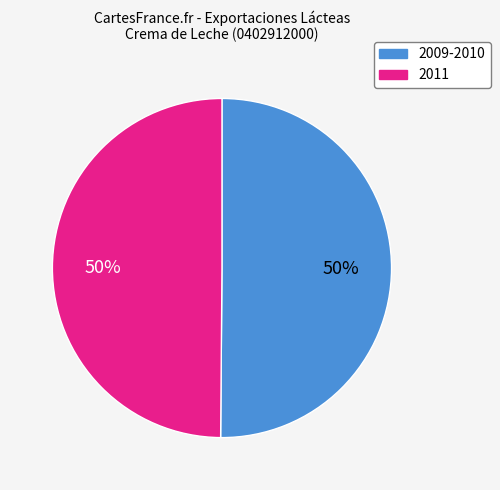

Do 2011 and 2009-2010 together represent more than half of the pie?

Yes